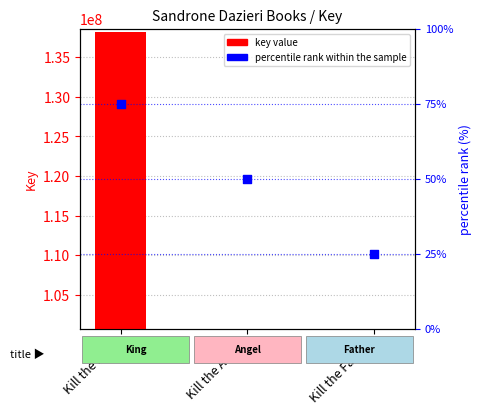

Which series contains the highest Y value?

key value